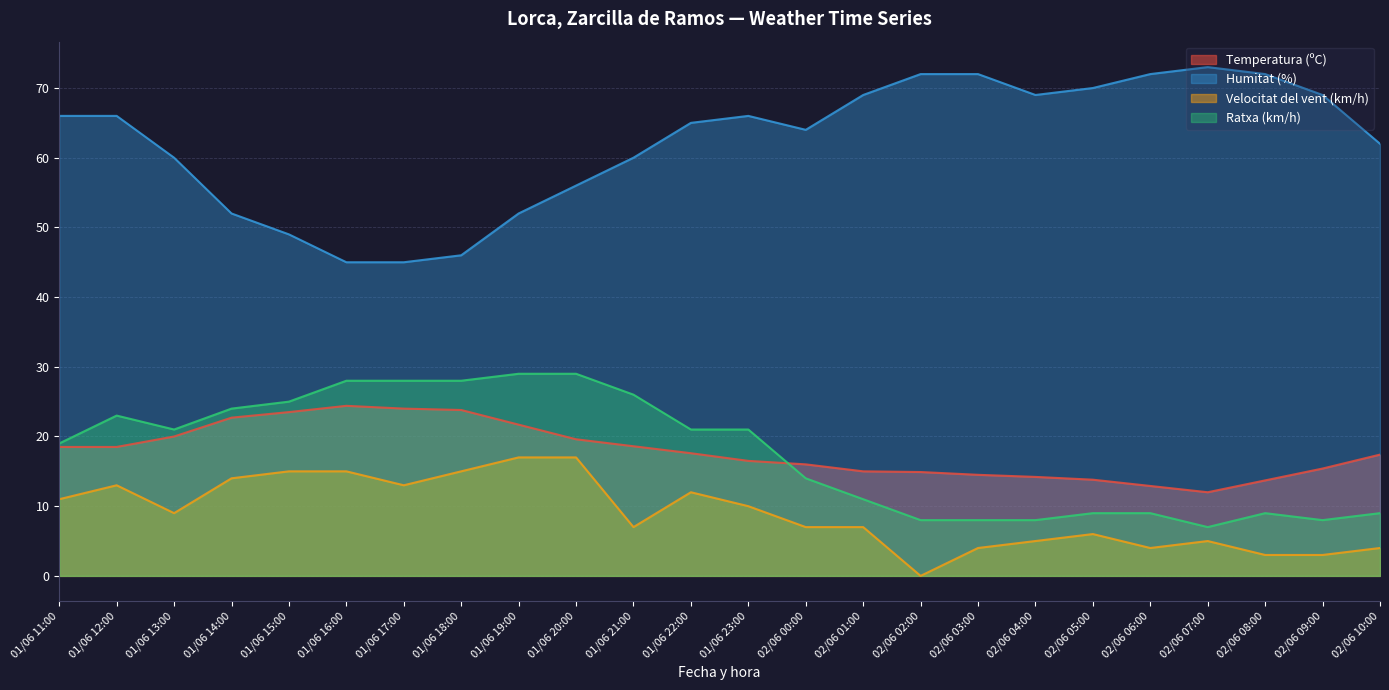

Rank the categories by Ratxa (km/h) value from highest to lowest.

01/06 19:00, 01/06 20:00, 01/06 16:00, 01/06 17:00, 01/06 18:00, 01/06 21:00, 01/06 15:00, 01/06 14:00, 01/06 12:00, 01/06 13:00, 01/06 22:00, 01/06 23:00, 01/06 11:00, 02/06 00:00, 02/06 01:00, 02/06 05:00, 02/06 06:00, 02/06 08:00, 02/06 10:00, 02/06 02:00, 02/06 03:00, 02/06 04:00, 02/06 09:00, 02/06 07:00